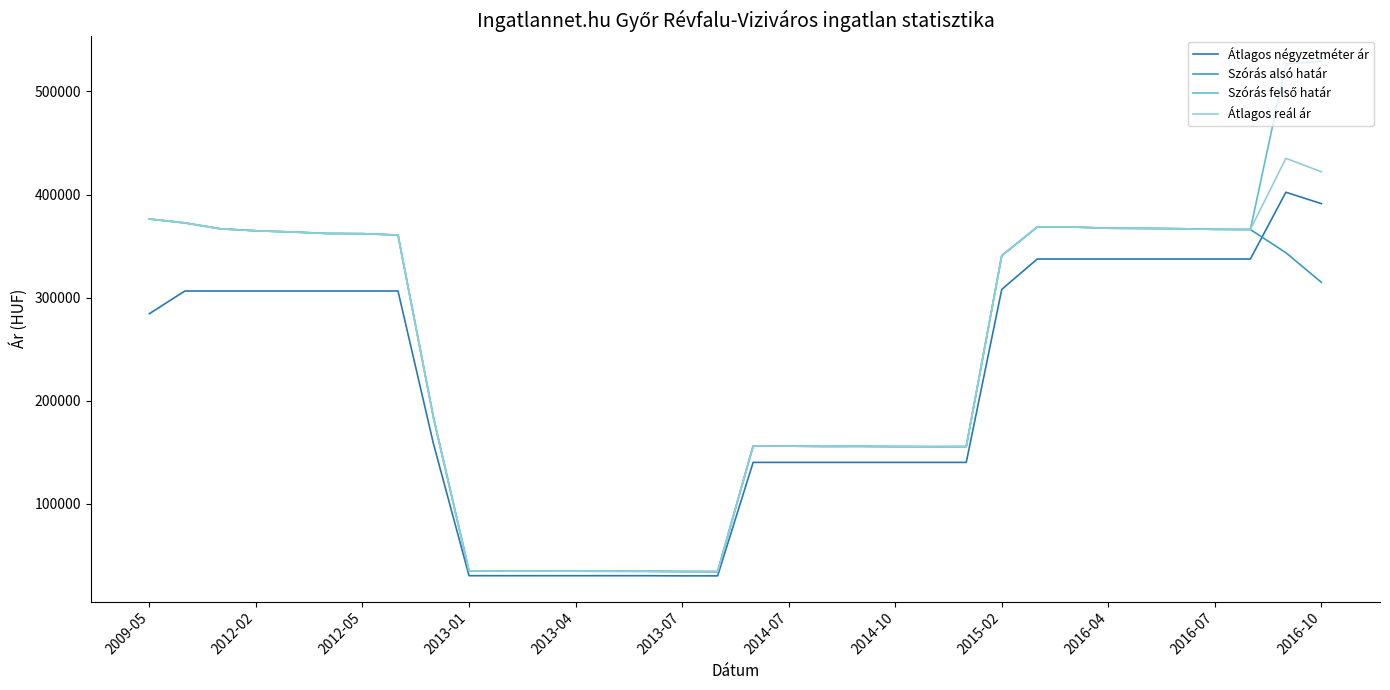

Does the chart have visible grid lines?

No